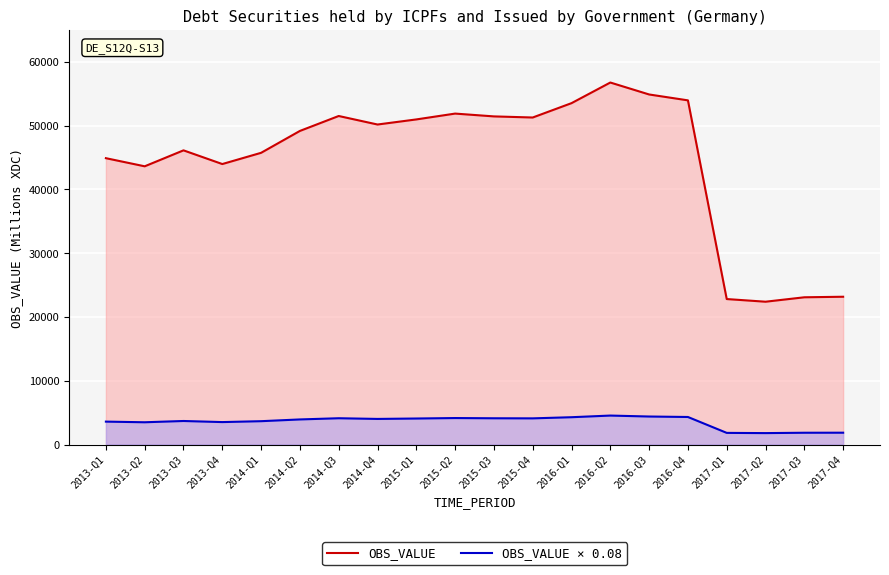

True or false: OBS_VALUE and OBS_VALUE × 0.08 intersect in this chart.

False